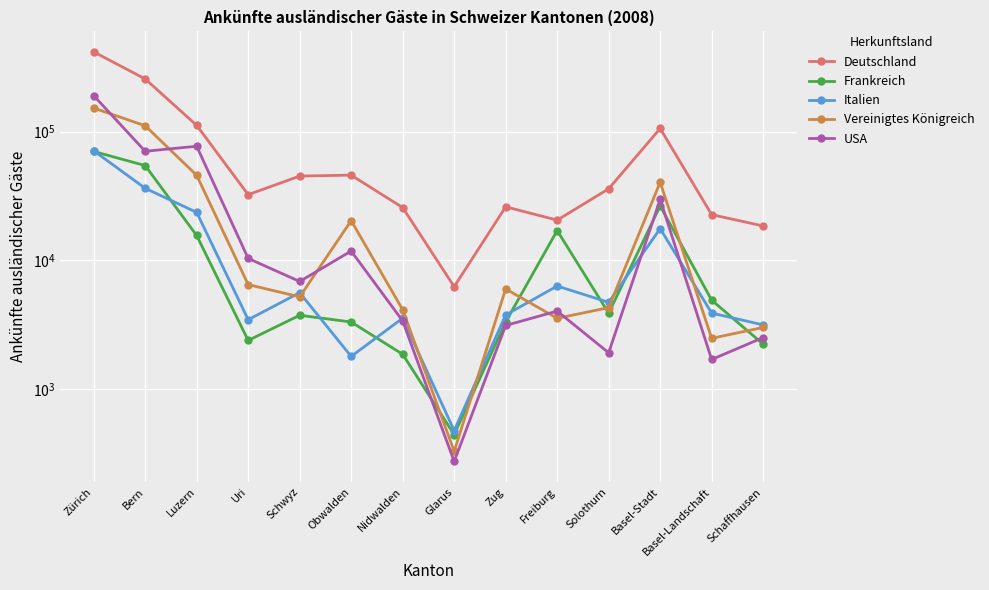

How many lines are shown in the chart?

5